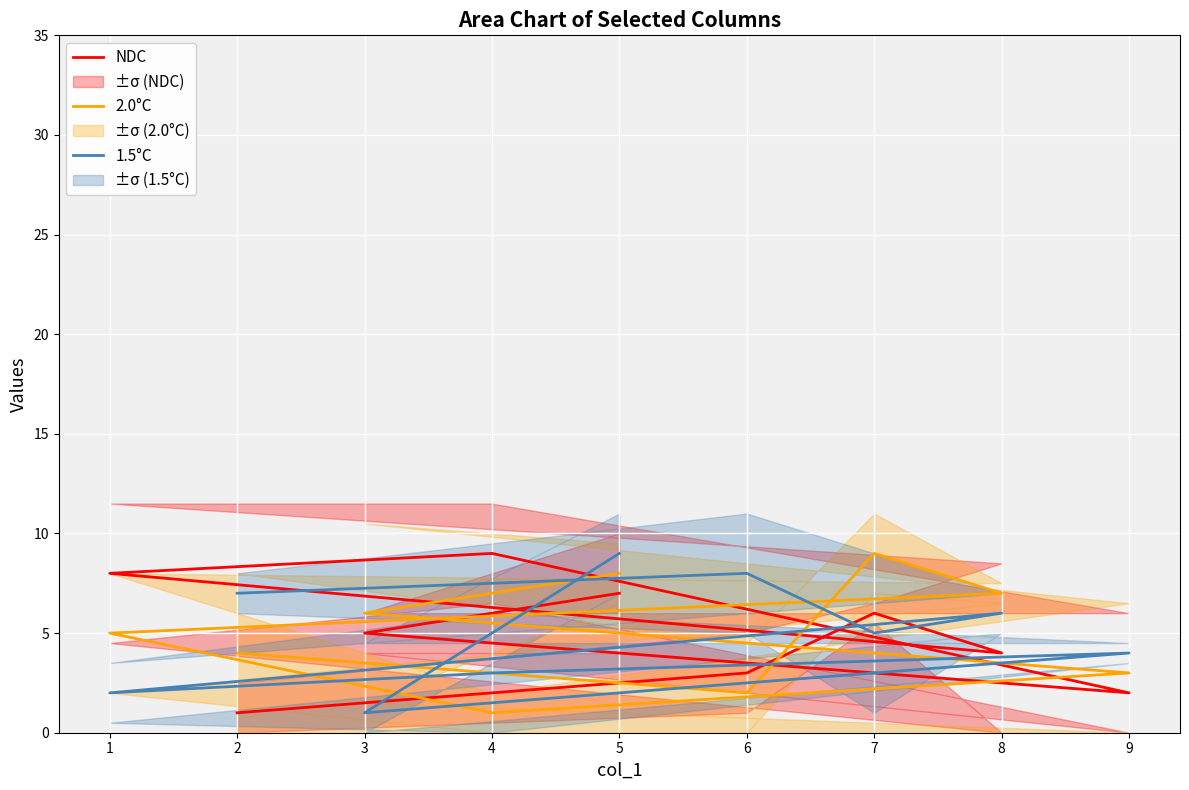

How many 1.5°C values are between 3 and 7?

5